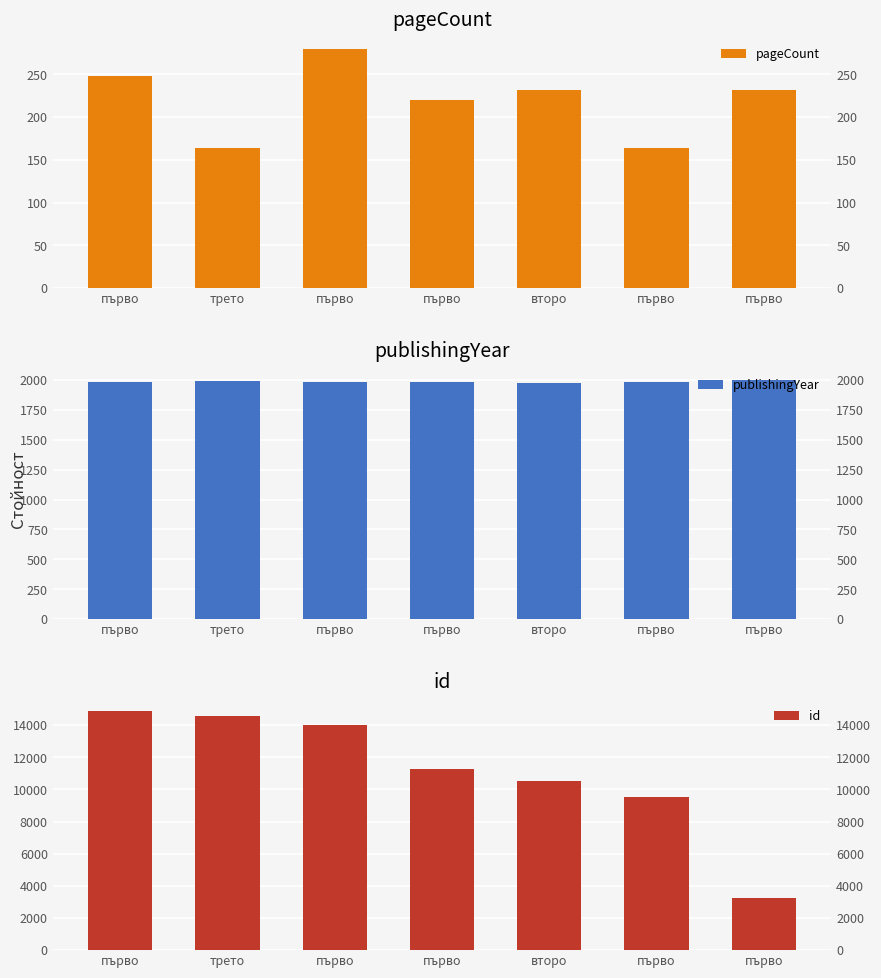

The value of id at второ is 17864. True or false?

False